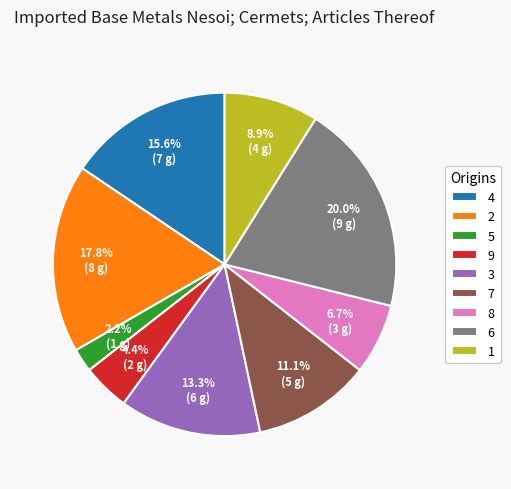

Does 3 account for over 50% of the chart?

No